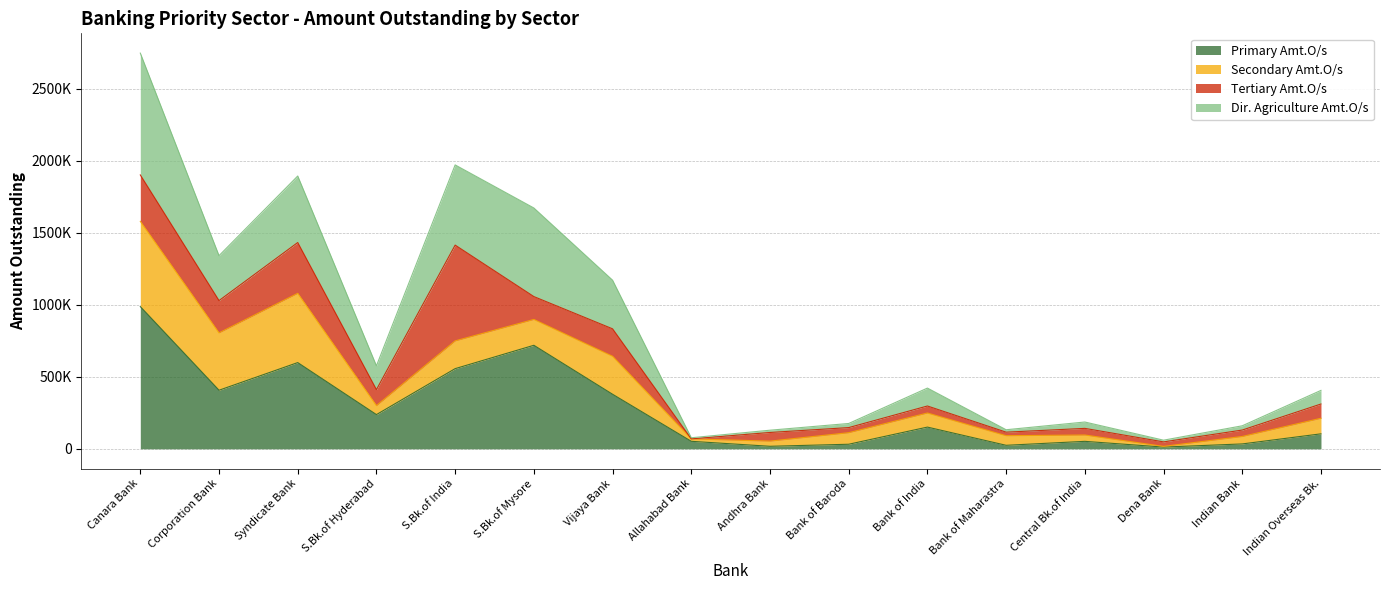

What is the value of the Primary Amt.O/s point at the 11th from the left?

150900